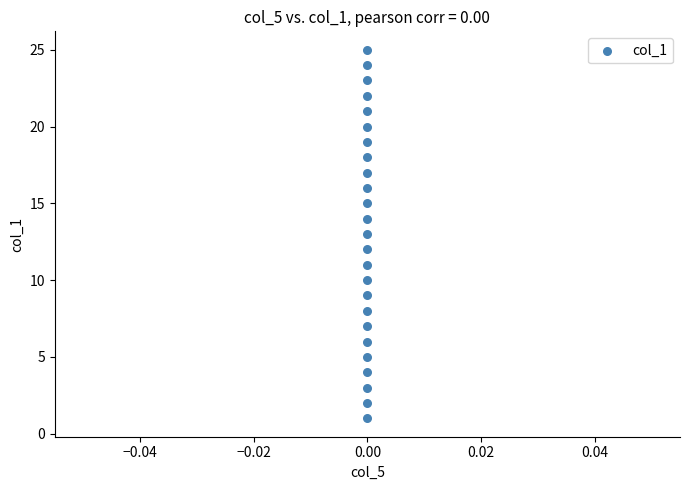

What is the range of Y values (max minus min)?

24